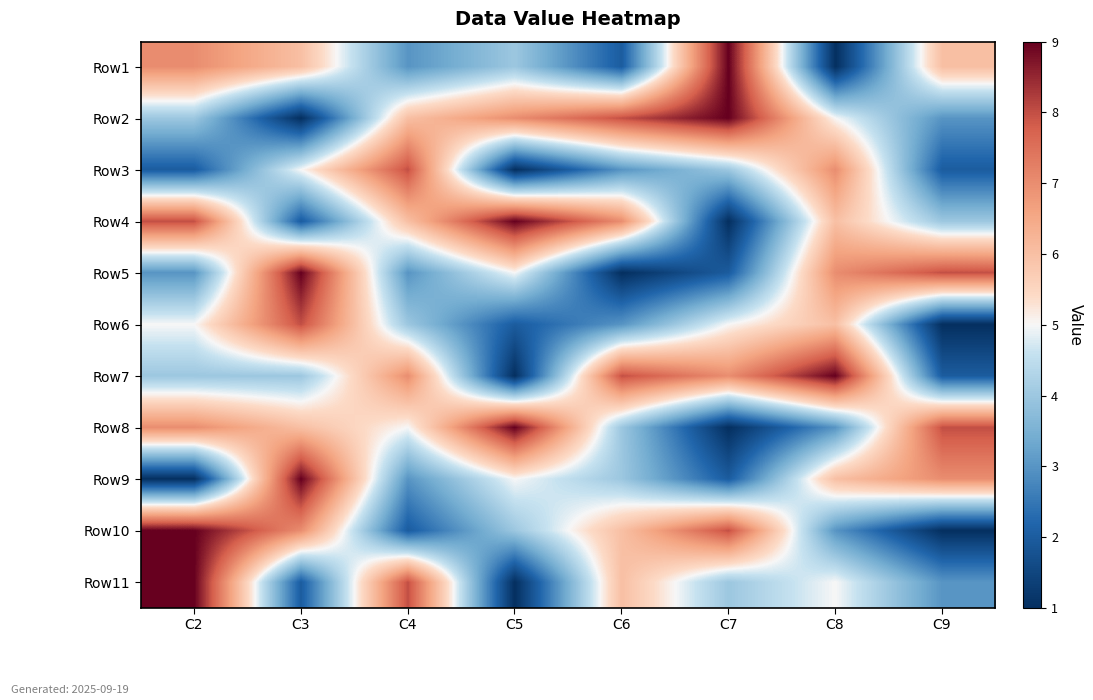

What is the spread (max minus min) of values at C8?

8